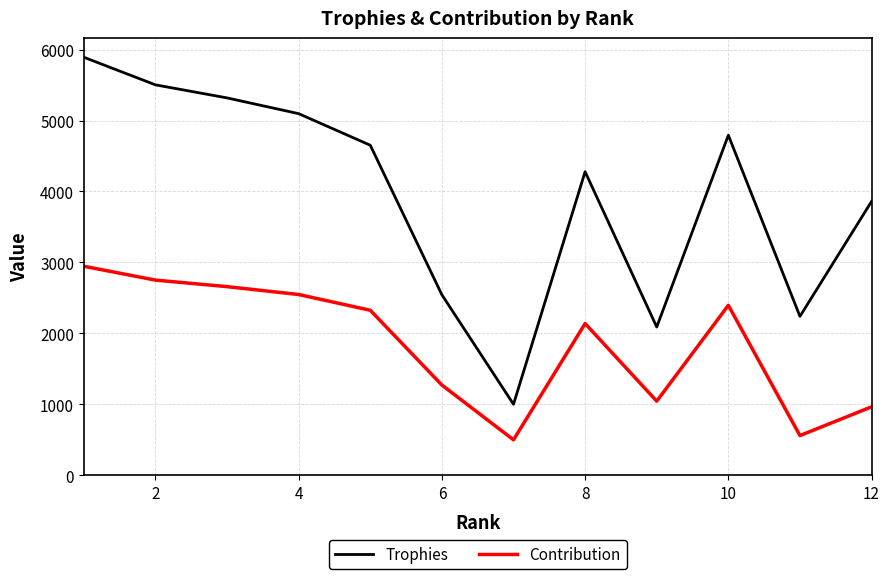

Reading right to left, list all the values displayed in this chart.

Trophies: 3860	2240	4793	2090	4279	1001	2544	4652	5097	5319	5503	5892
Contribution: 965	560	2396	1045	2139	500	1272	2326	2548	2659	2751	2946